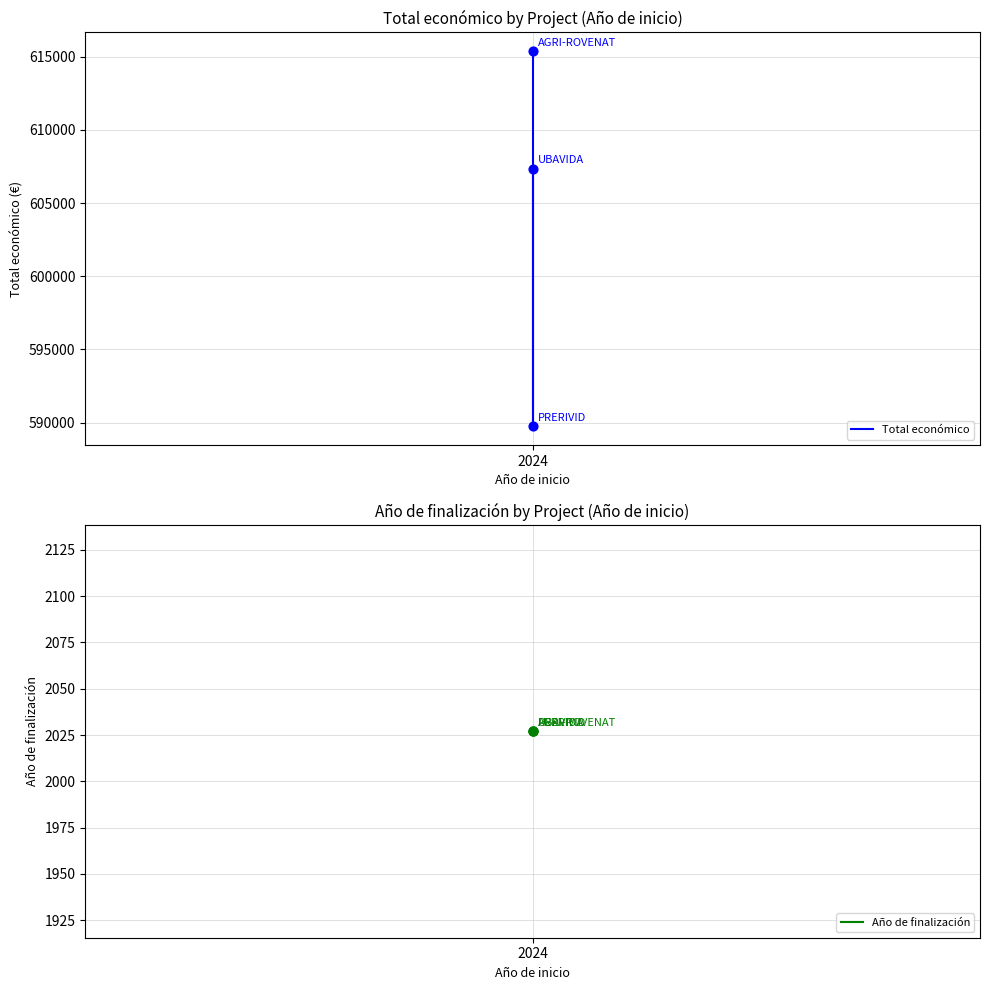

Which series has the largest Y range (max minus min)?

Total económico